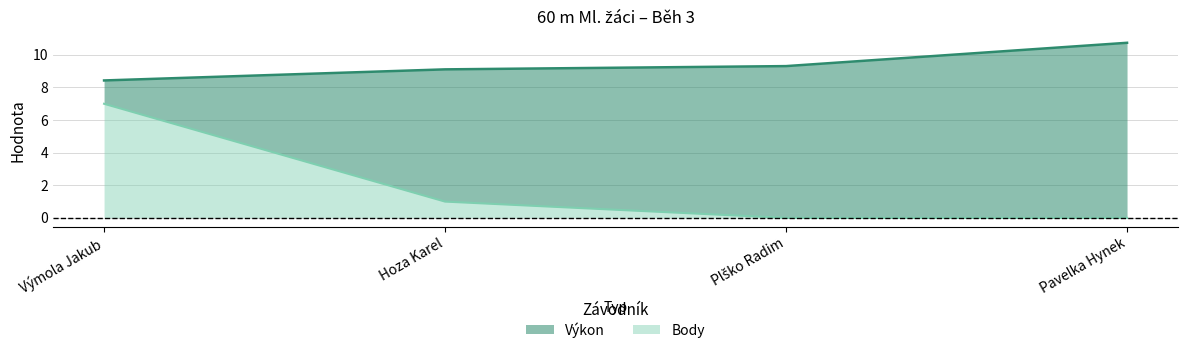

How many lines are shown in the chart?

2